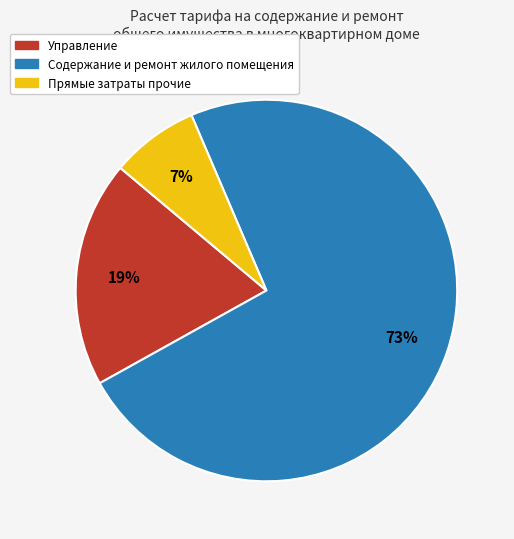

To the nearest percent, what portion does Прямые затраты прочие represent?

7%